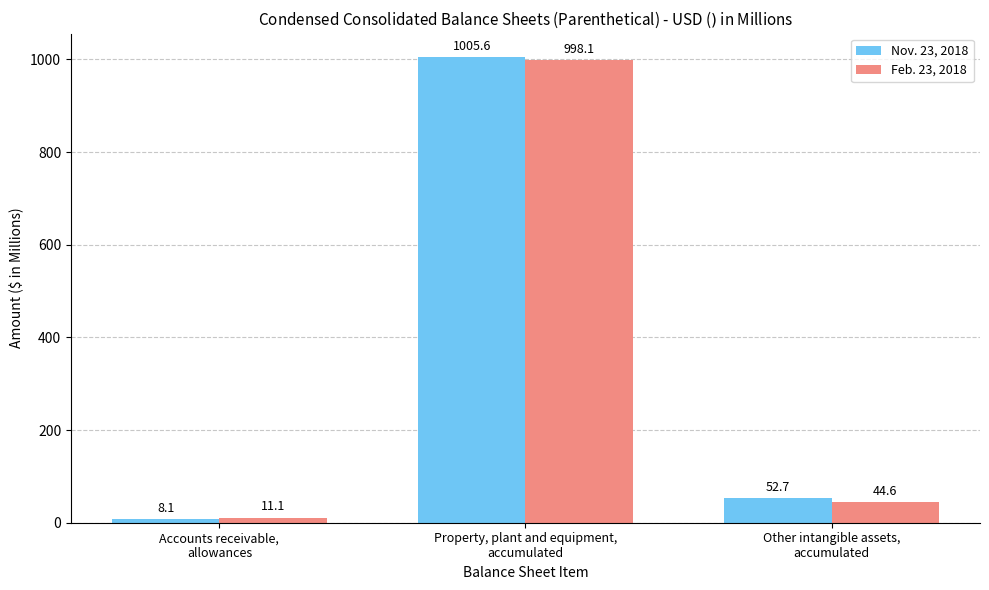

True or false: Nov. 23, 2018 has a value of 19.3 at Other intangible assets,
accumulated.

False